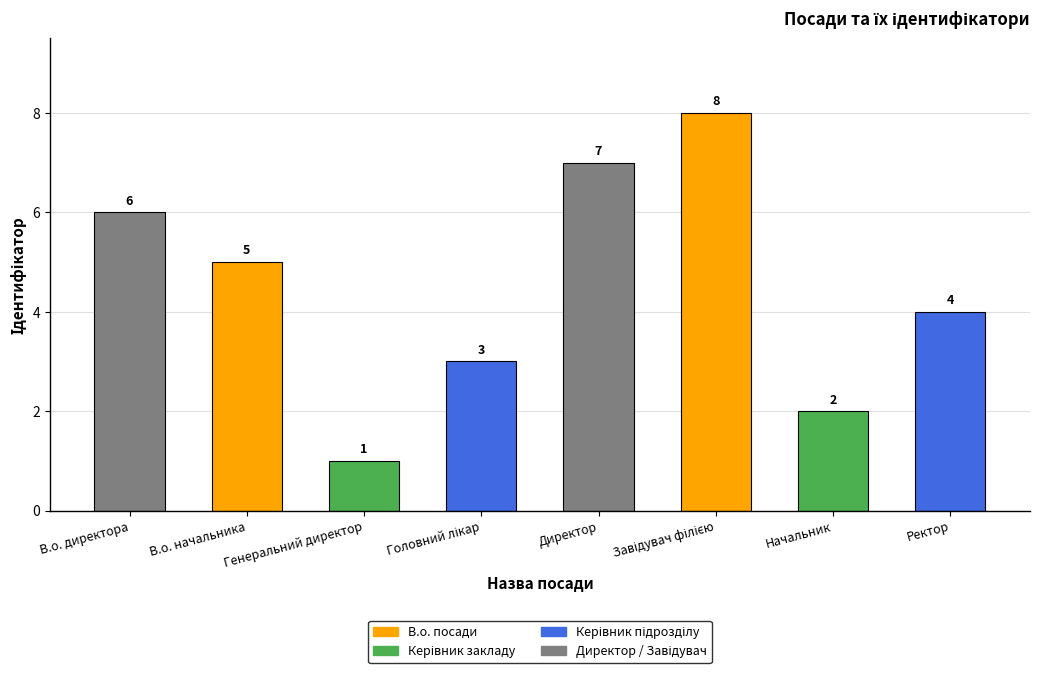

What is the label of the 1st bar from the right?

Ректор